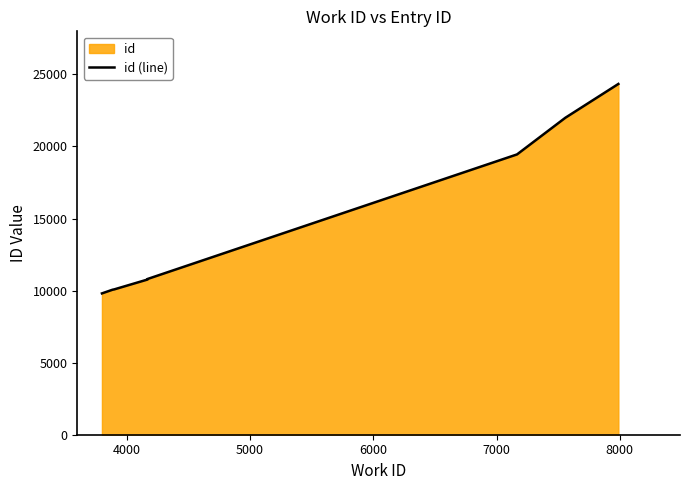

Reading left to right, list all the values displayed in this chart.

9805	10057	10063	10084	10768	10804	10805	19447	21990	24336